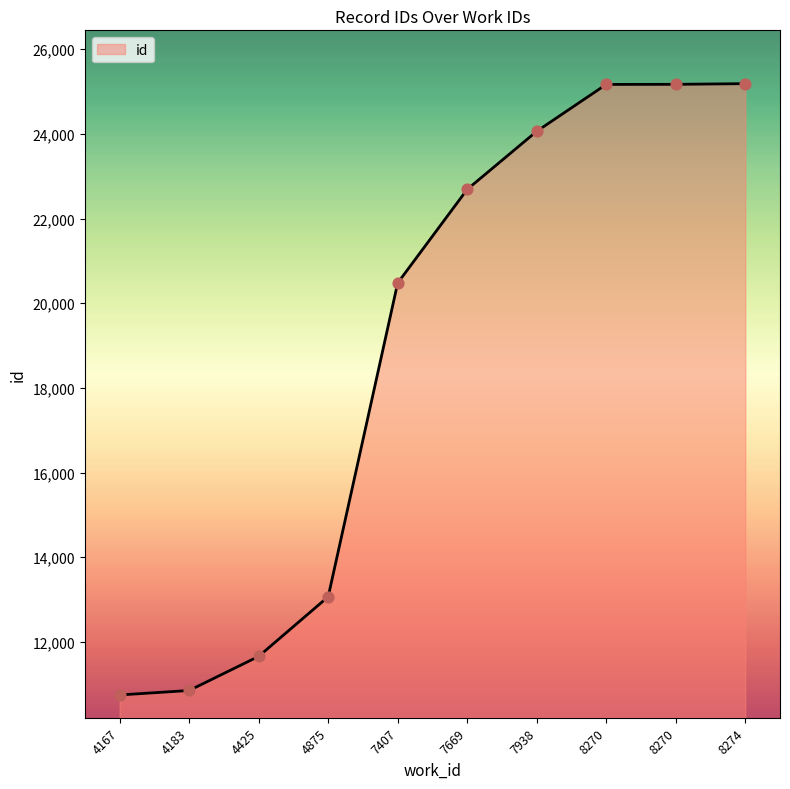

What is the change in value from 4183 to 7938?

+13206